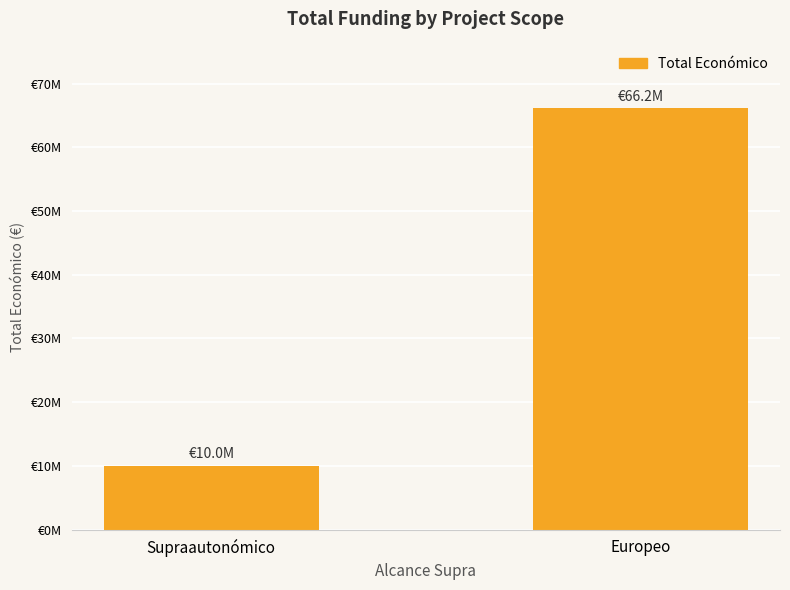

Which label corresponds to the smallest value in the chart?

Supraautonómico